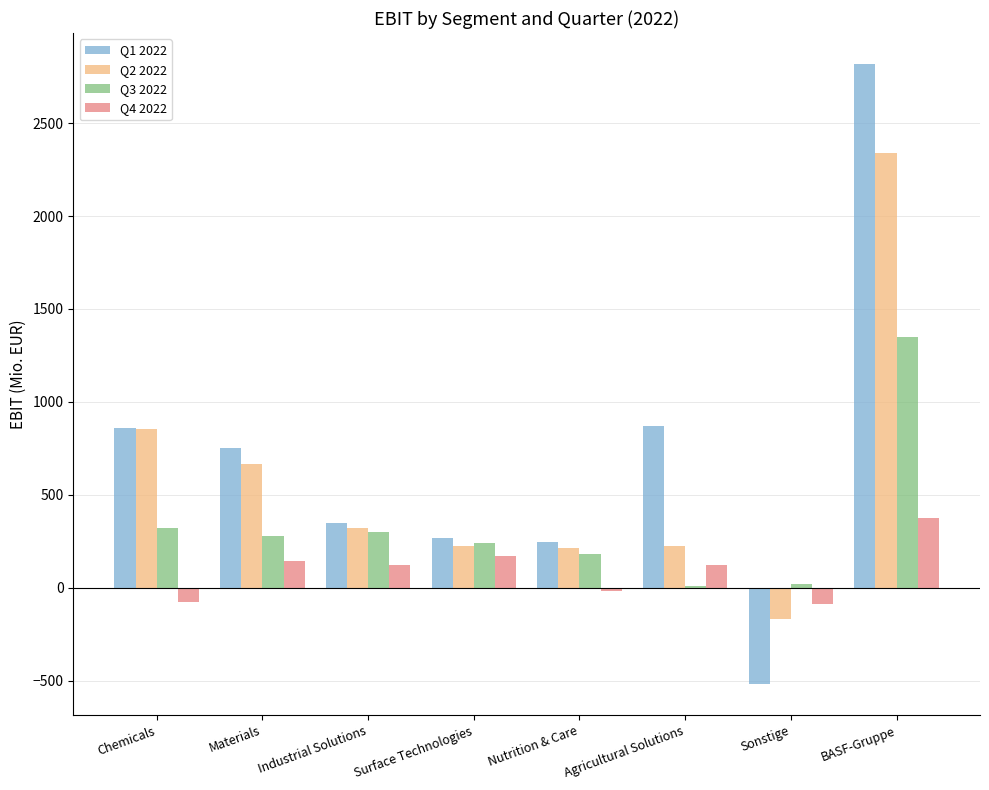

What is the greatest value displayed?

2818